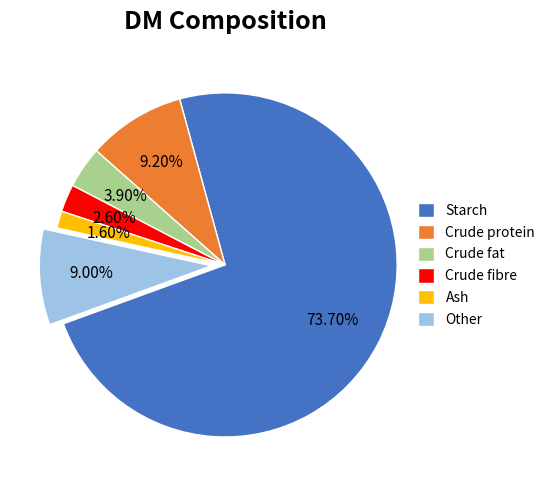

What is the majority slice?

Starch